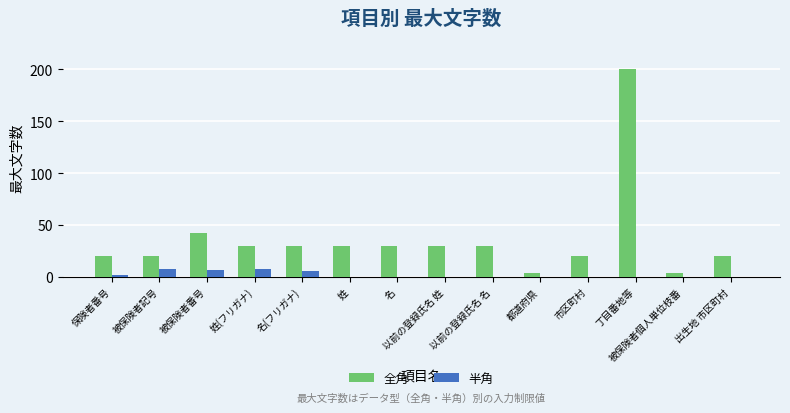

The 全角 series shows 30 at 以前の登録氏名 名. True or false?

True